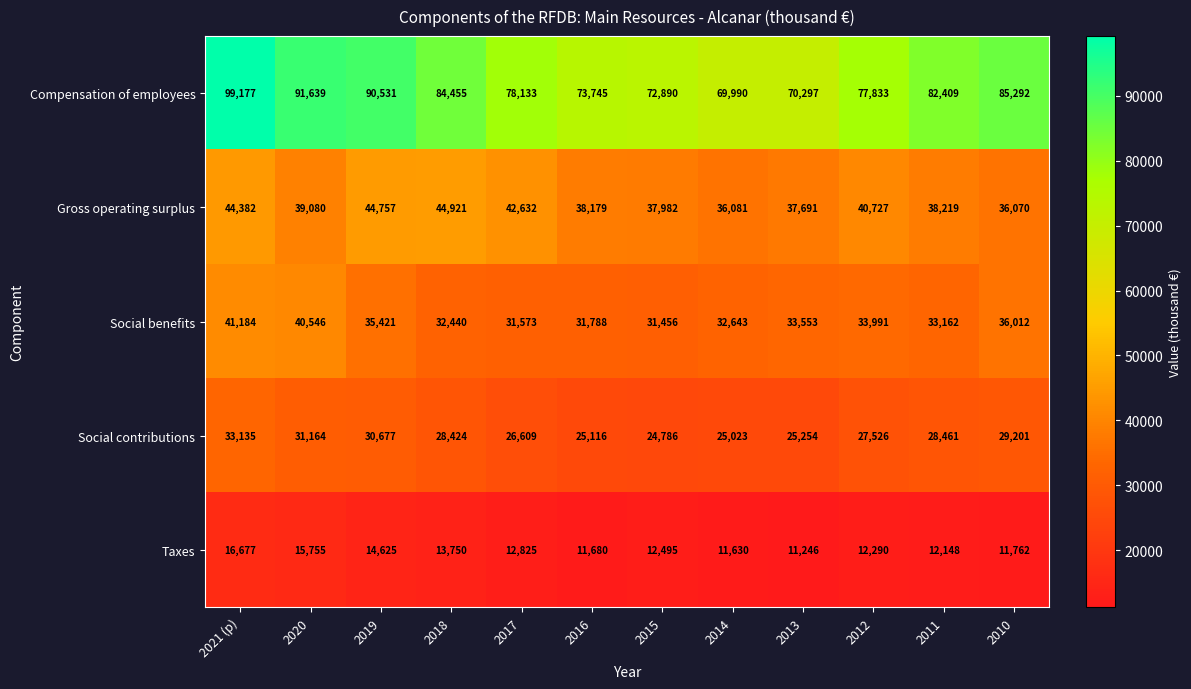

Between 2017 and 2012, which series saw the biggest shift?

Social benefits